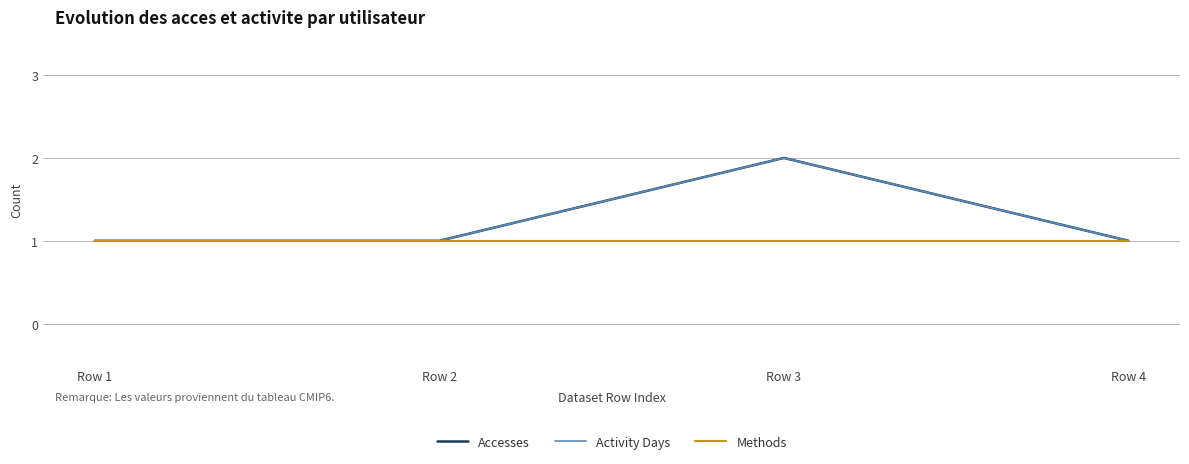

Is this an area chart (filled region under the line)?

No